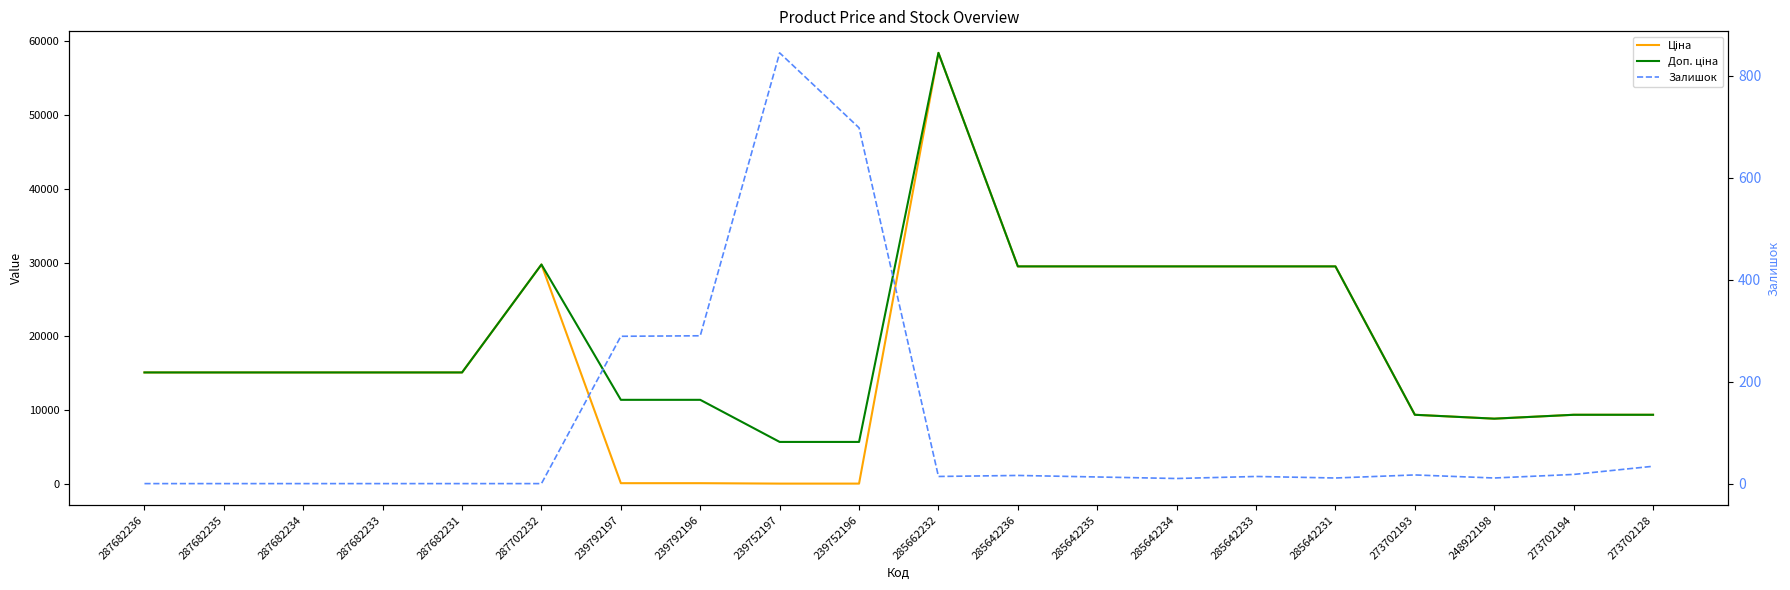

Is this an area chart (filled region under the line)?

No